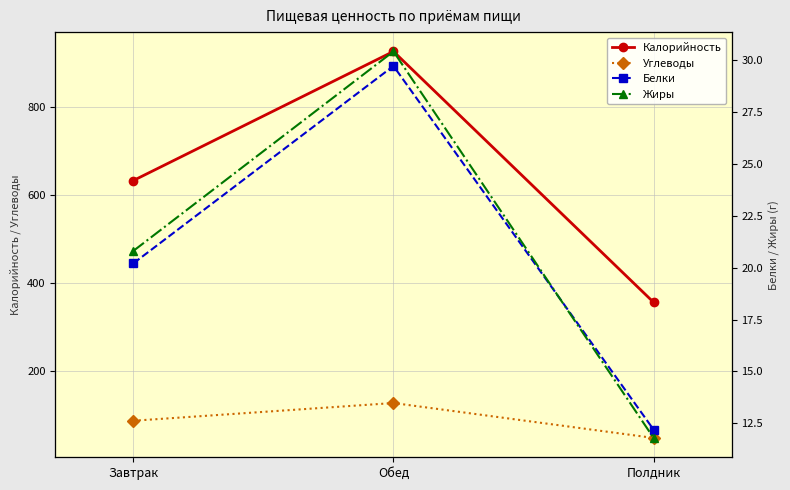

What is the label of the 2nd point from the right?

Обед